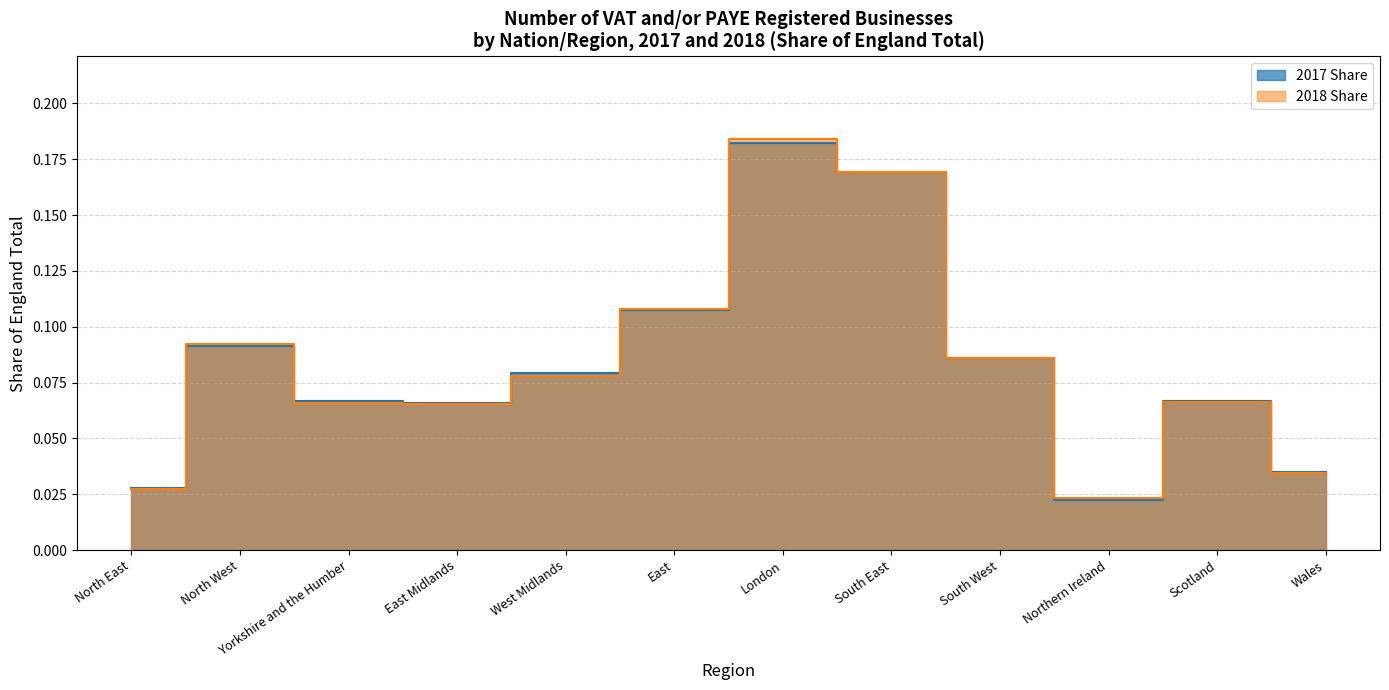

What is the value of the 2018 Share point at the 3rd from the left?

0.1